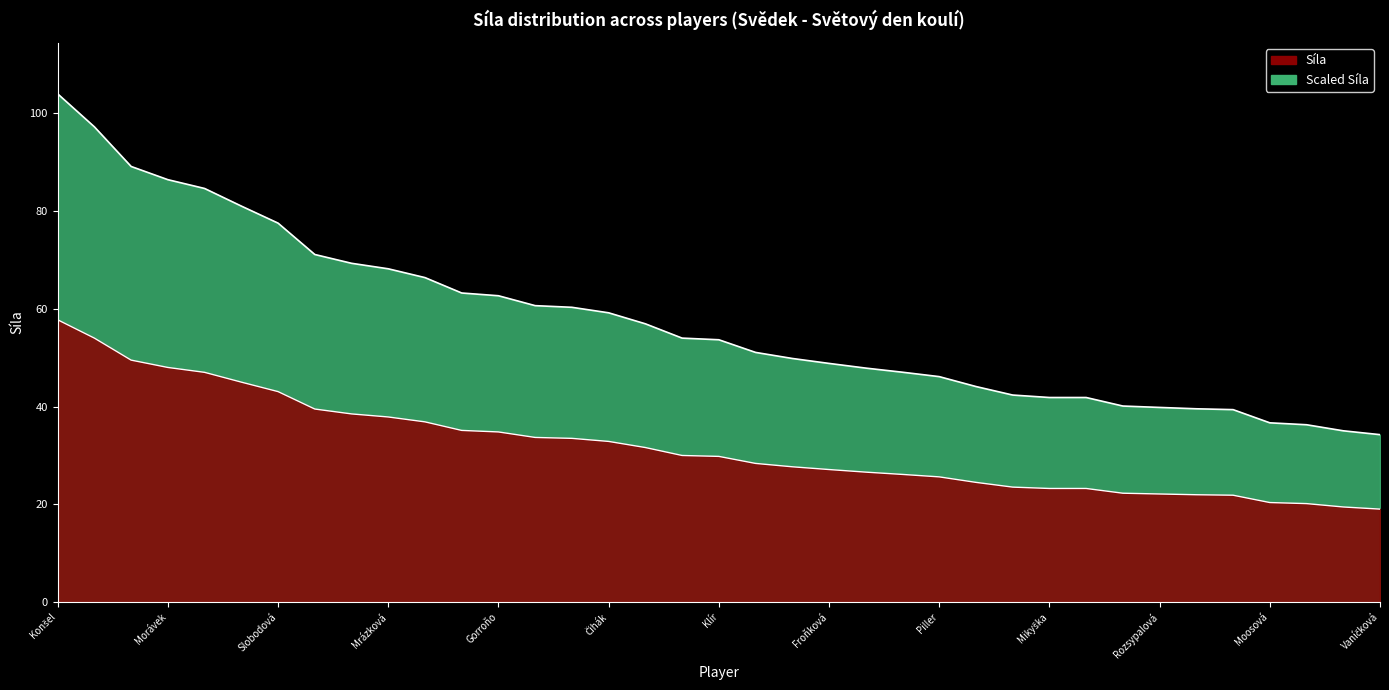

The chart shows a value of 84.6 at Fafek. True or false?

True